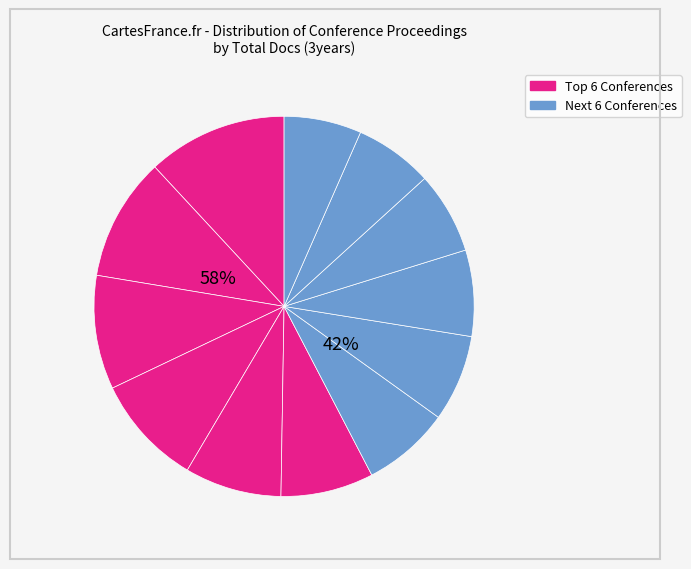

What percentage is NOT represented by Rank 12?

93.4%